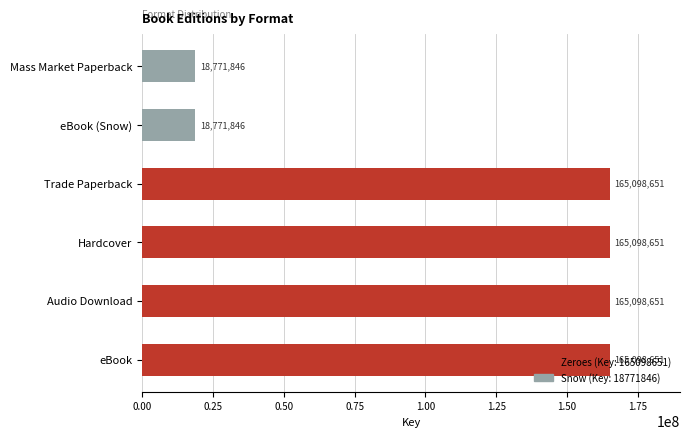

What is the minimum value shown in the chart?

18771846